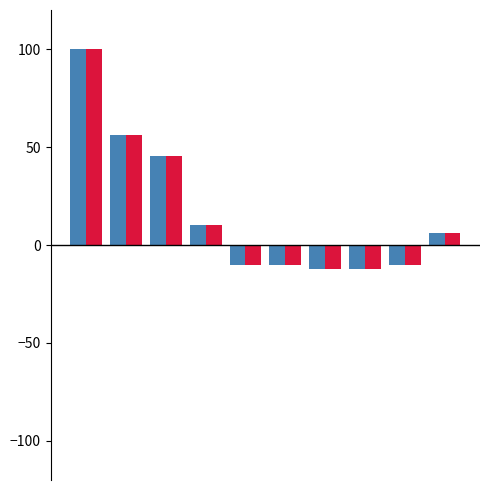

What is the greatest value displayed?

100.0